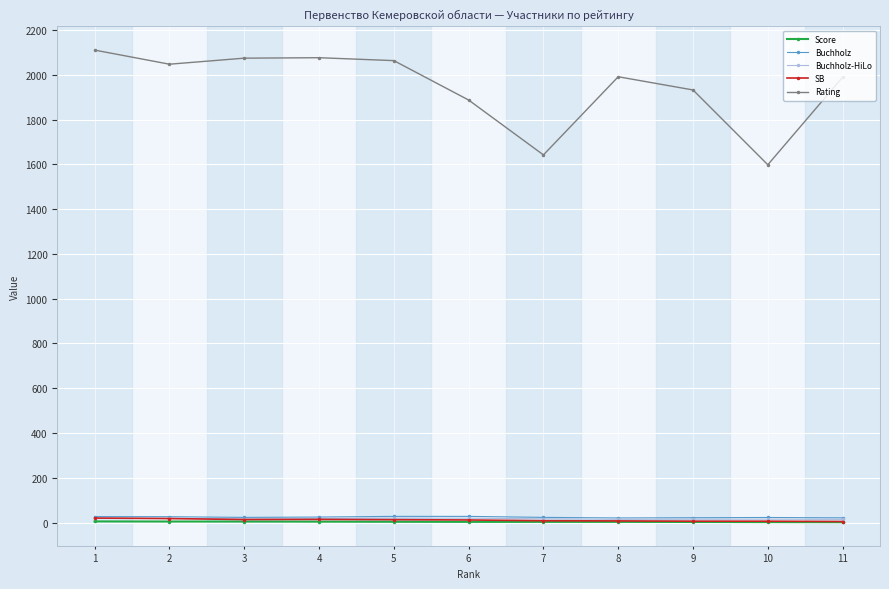

Does the chart display data point markers on the line(s)?

Yes